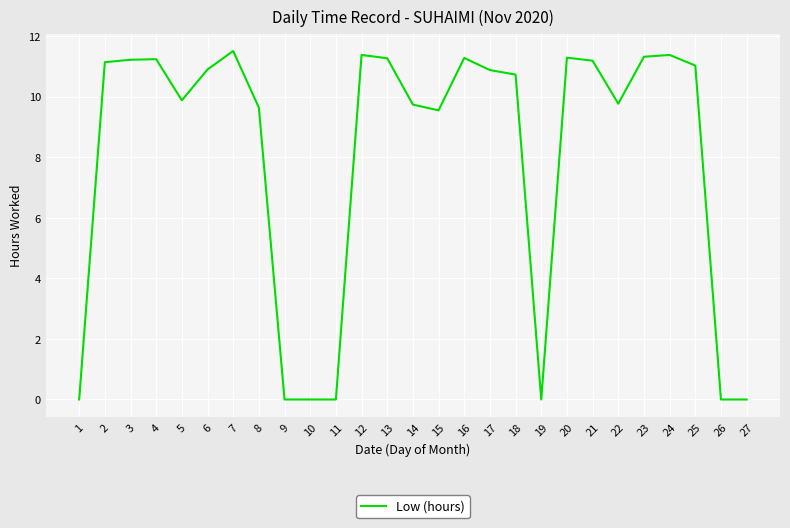

True or false: the data shows 4.3 at 10.

False